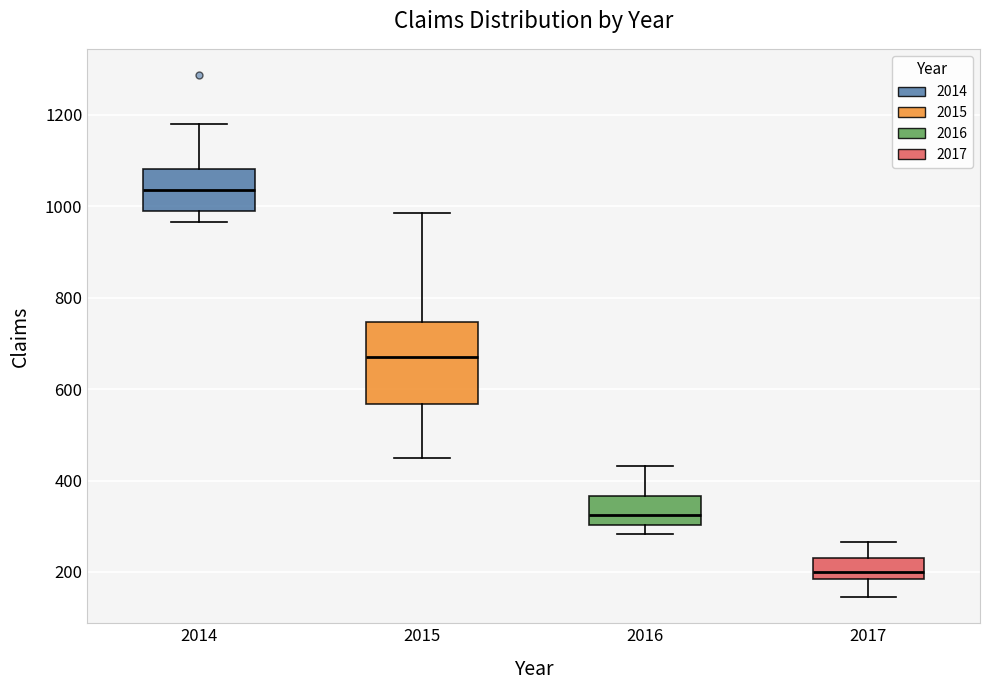

Where does the median line of the box at x = 2014 sit on the y-axis? The values are not printed on the chart, so give them approximately, as read against the axis.

1040